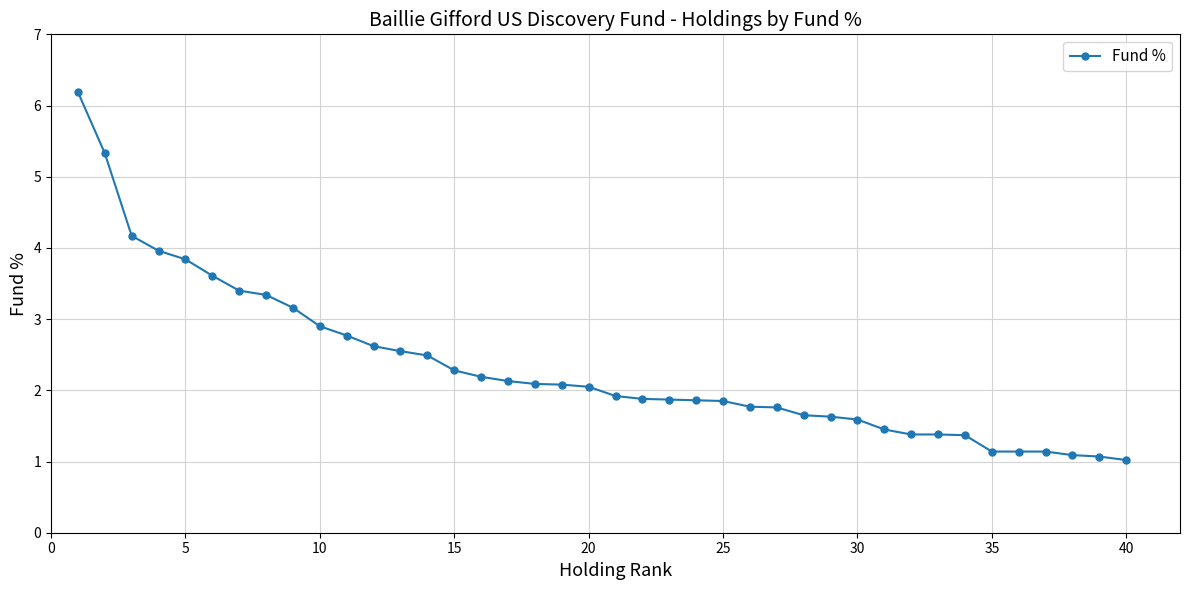

What is the greatest value displayed?

6.2